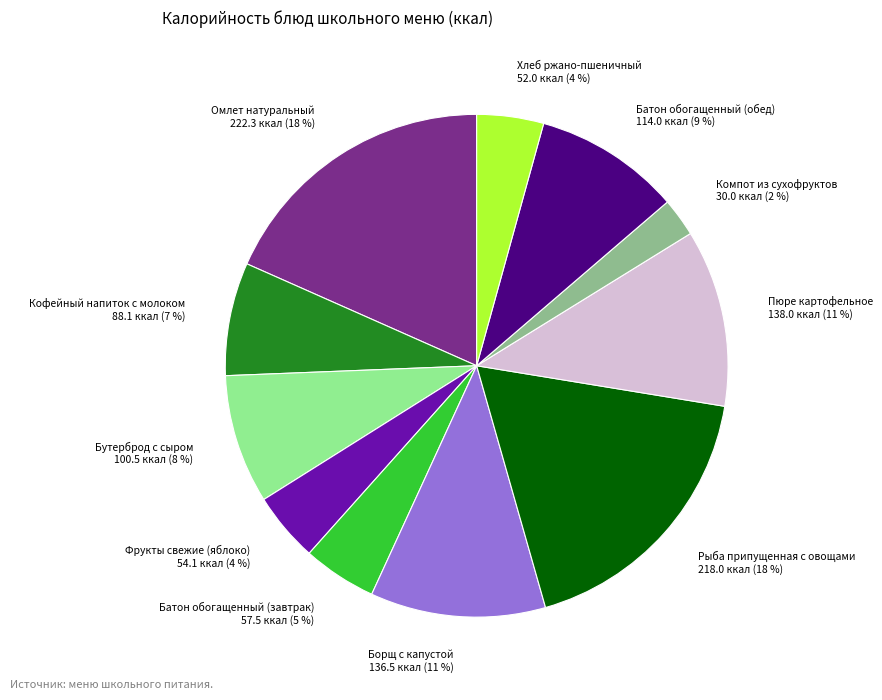

The Пюре картофельное slice represents 11% of the pie. True or false?

True